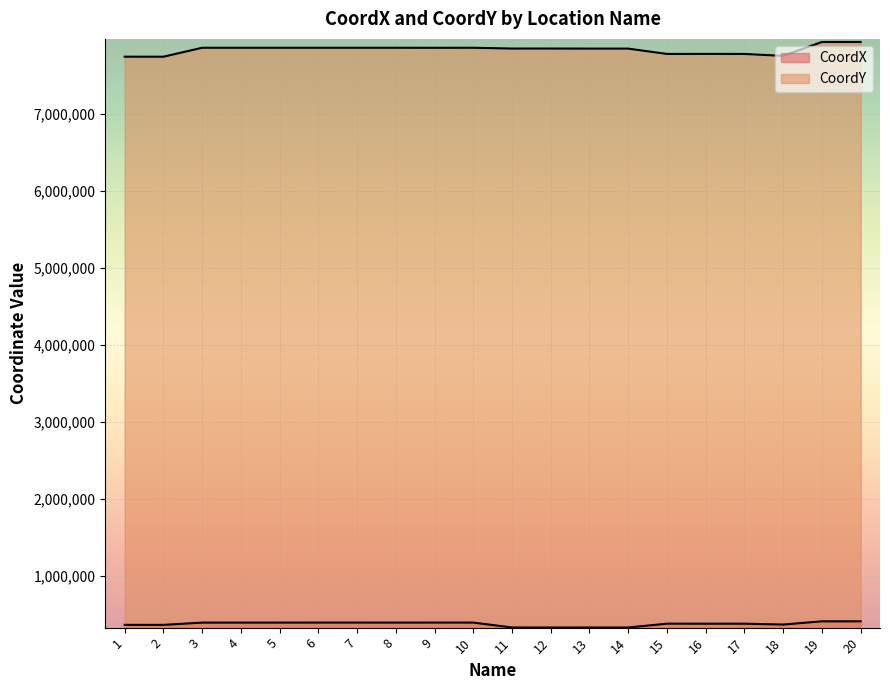

What is the sum of all CoordY values?

156618384